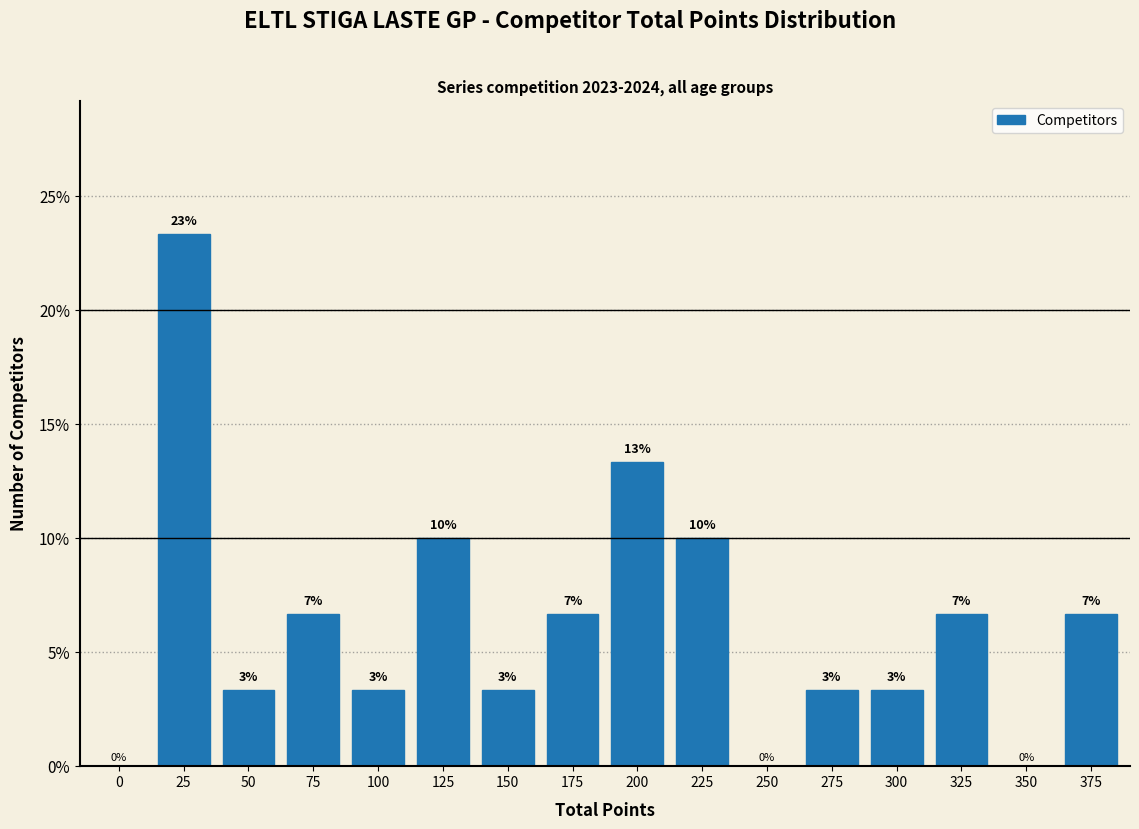

Are the bars horizontal?

No